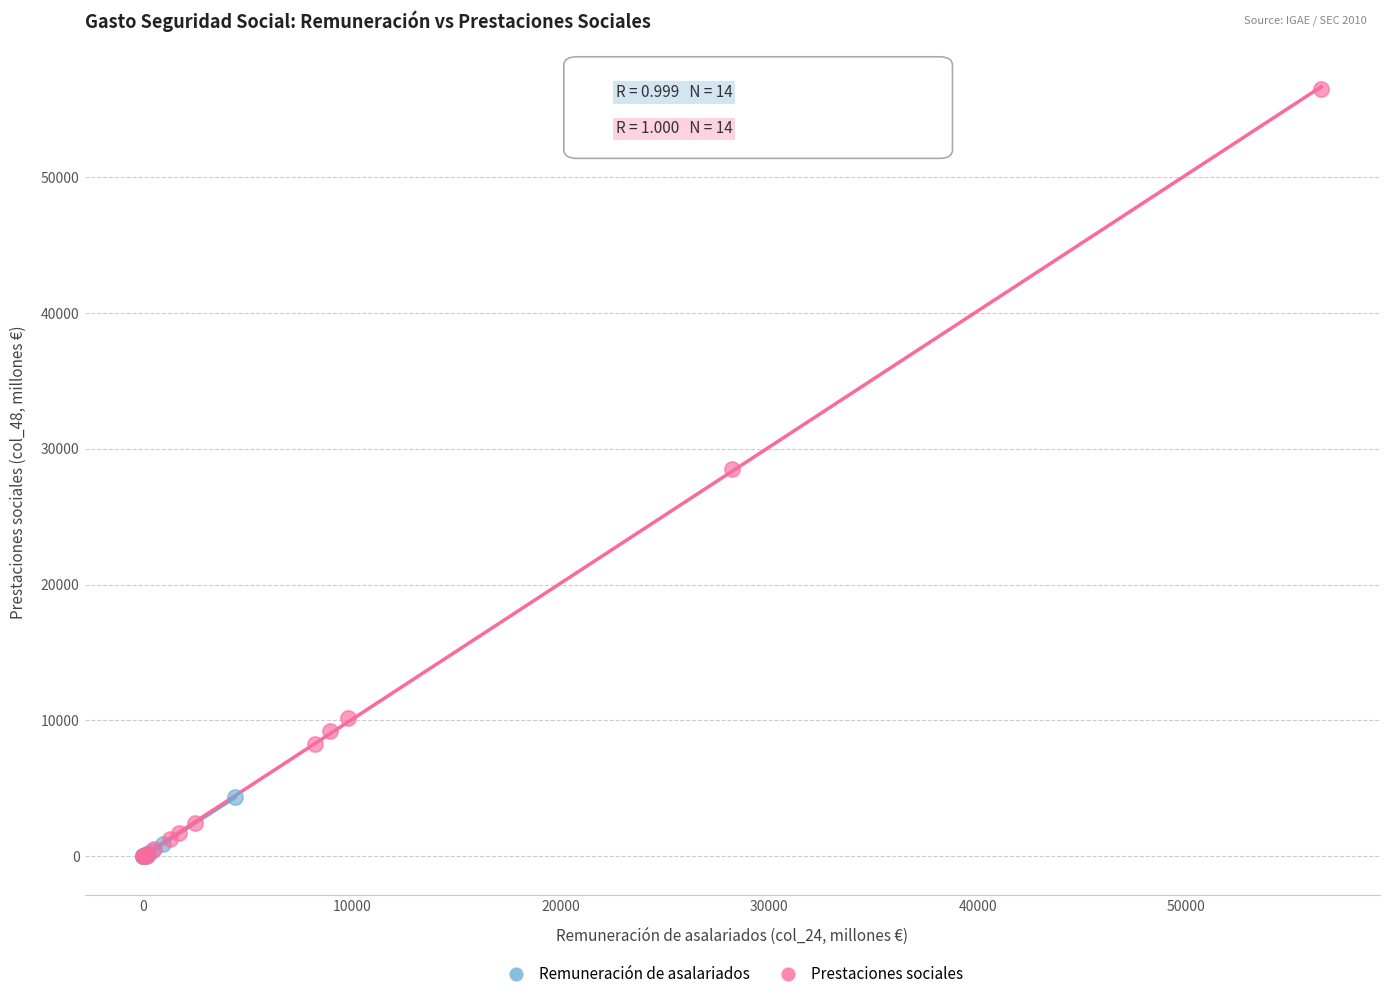

Which series has the largest Y range (max minus min)?

Prestaciones sociales